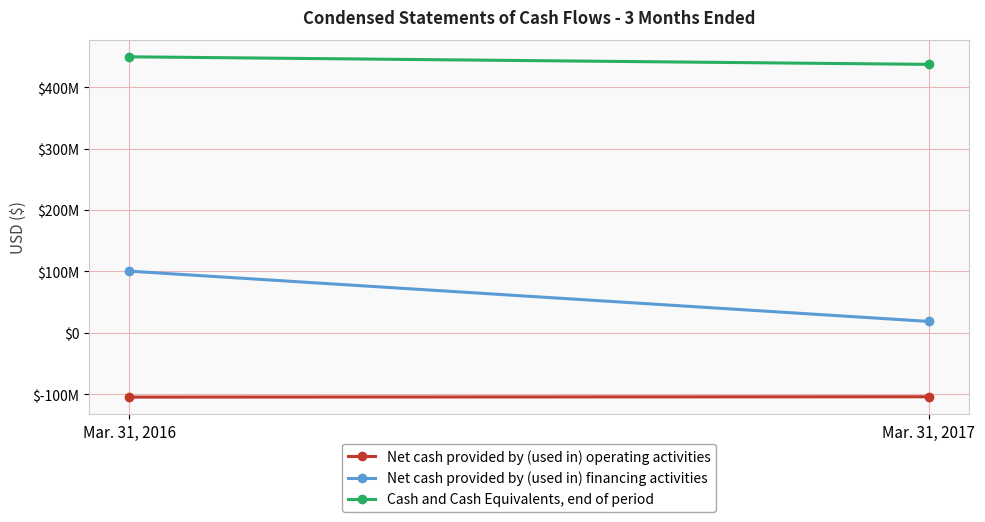

Which category has the lowest value across all series?

Mar. 31, 2016